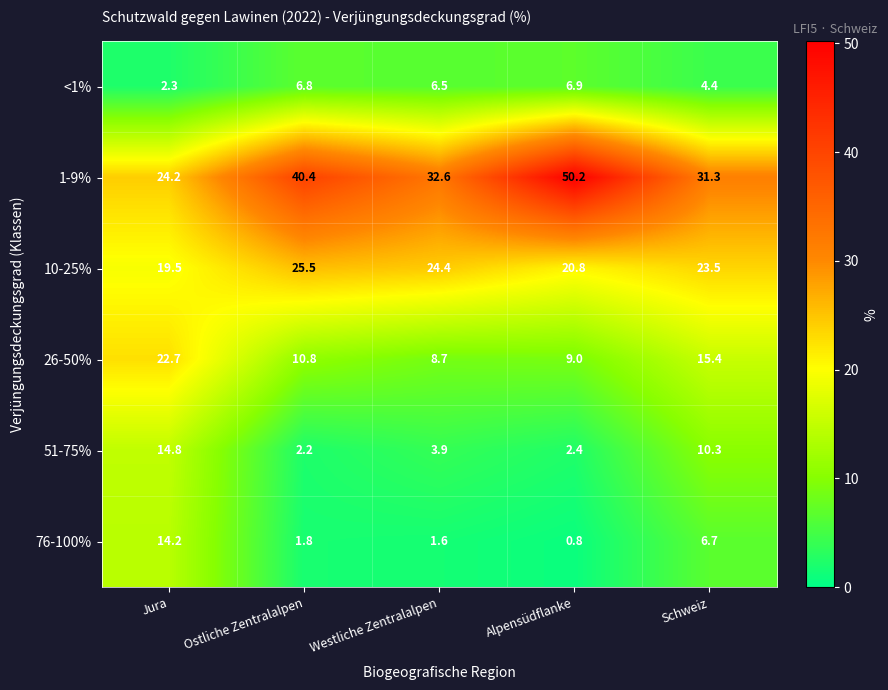

Which series has the largest range (max minus min)?

1-9%